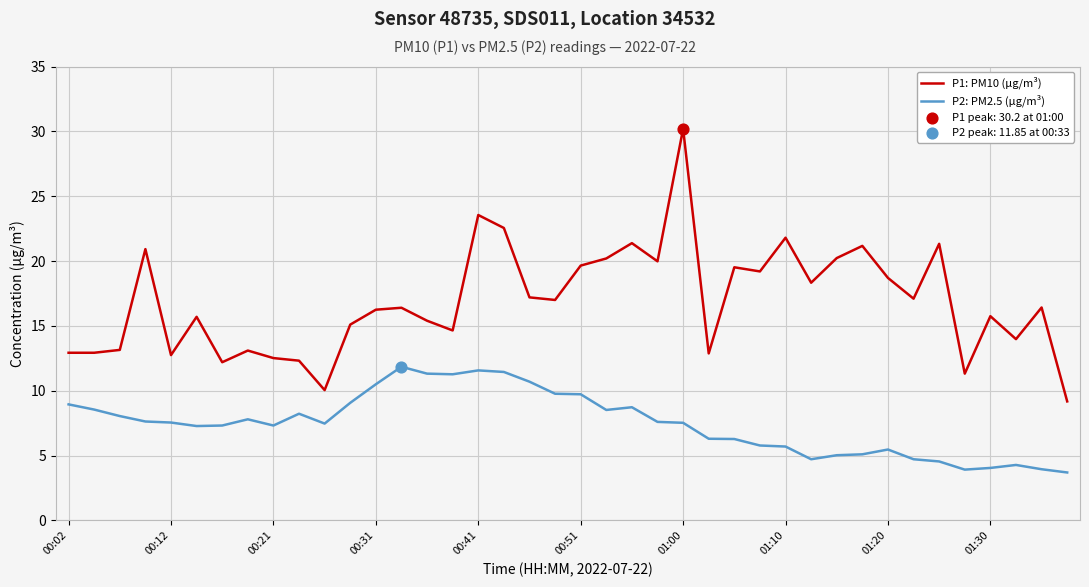

Which series has the widest spread of values?

P1: PM10 (µg/m³)